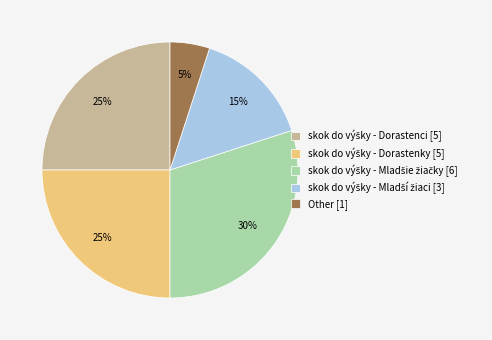

Is it true that Other [1] is 5% of the pie?

True